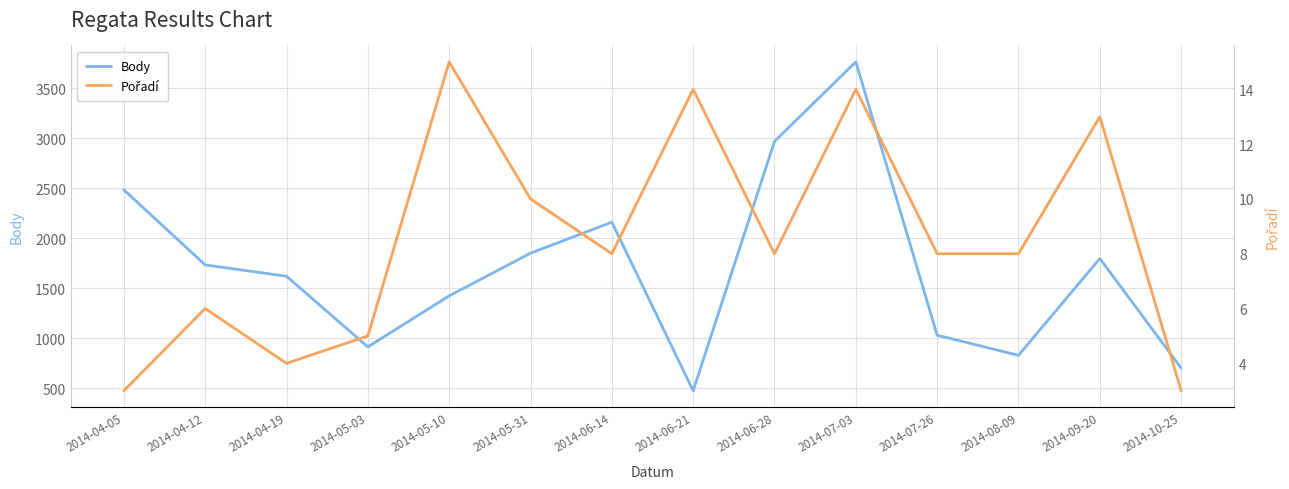

How many distinct data groups are displayed?

2